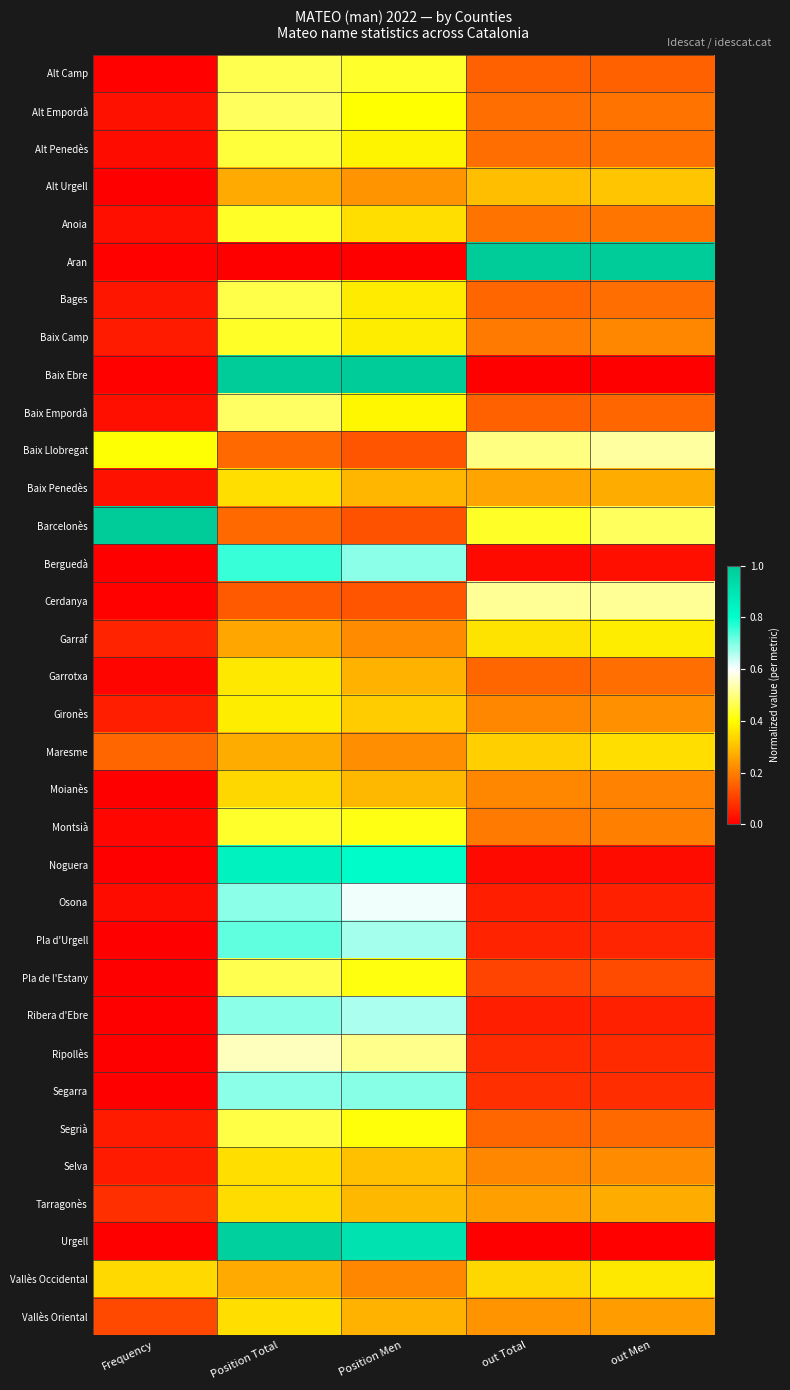

What is the difference between the highest and lowest values at Frequency?

1.0